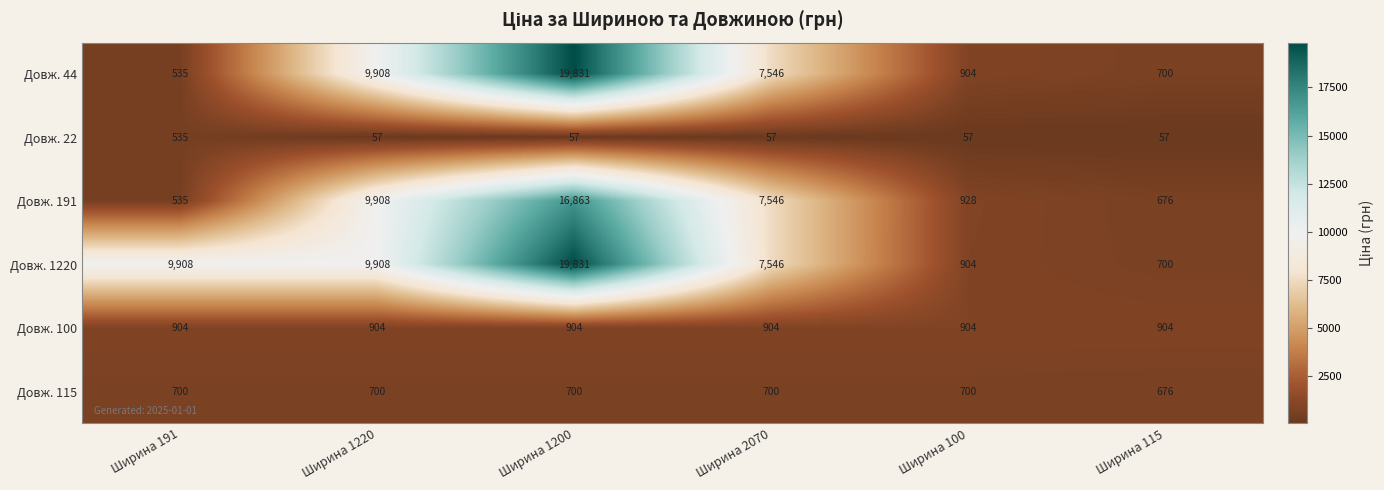

True or false: Довж. 22 has a value of 17 at Ширина 100.

False